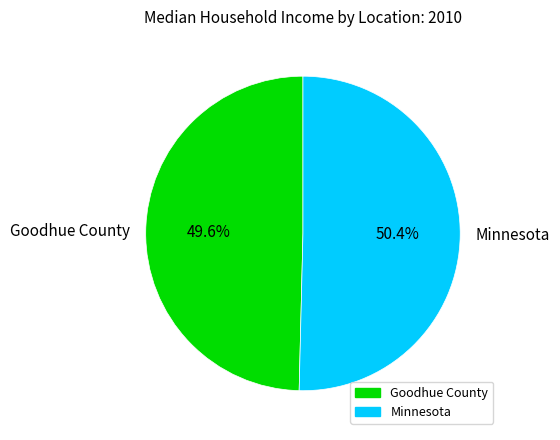

Count the number of slices in the pie.

2